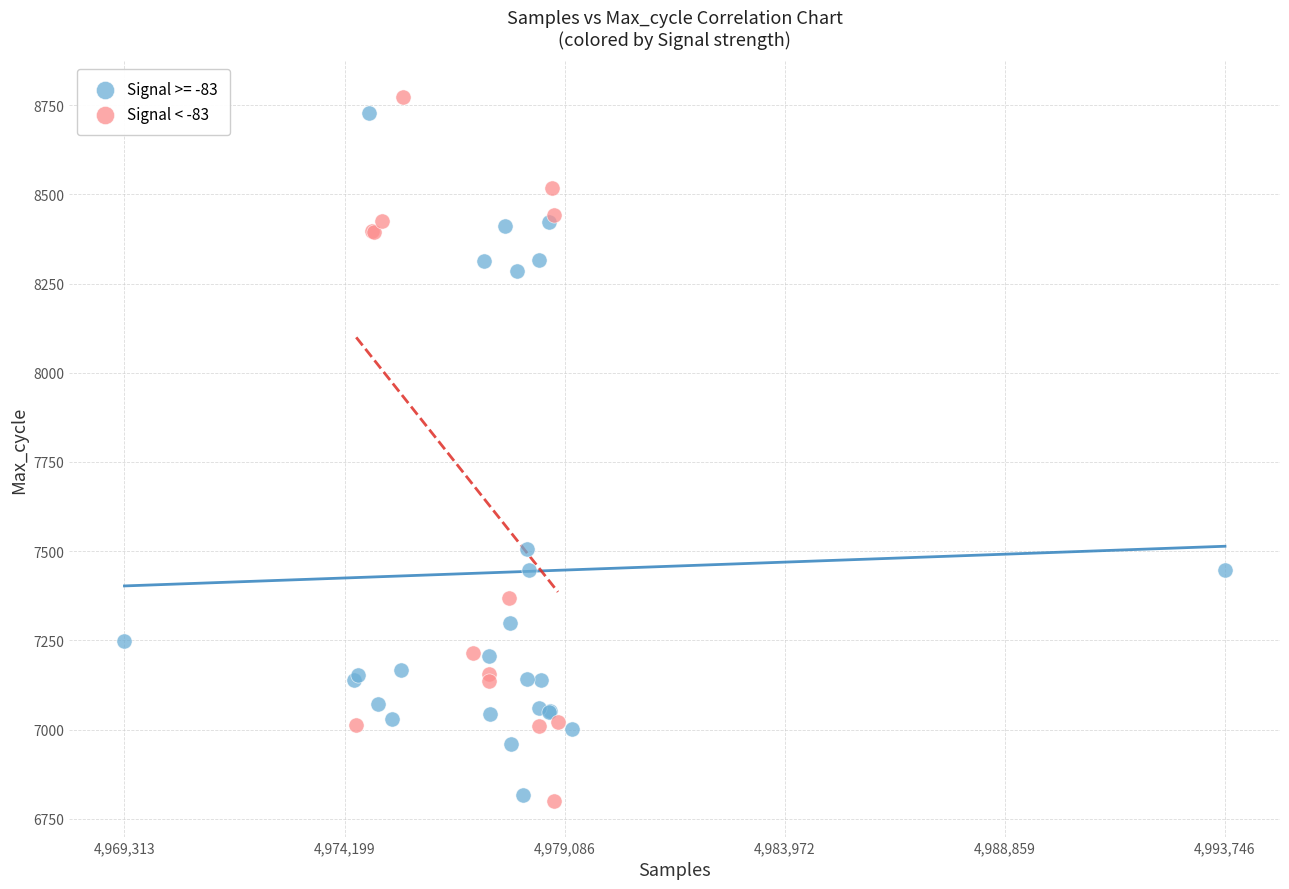

Which series has the largest Y range (max minus min)?

Signal < -83